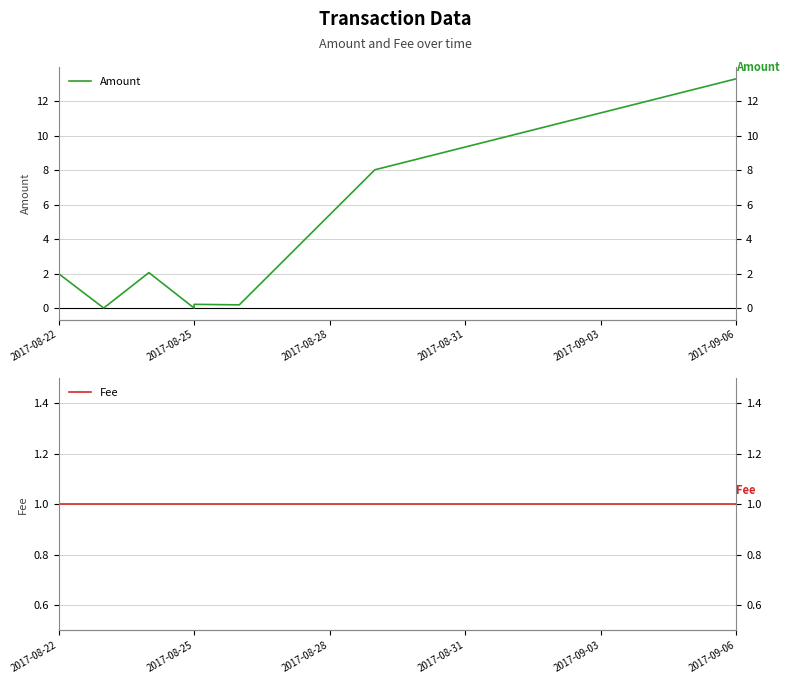

What is the maximum value shown in the chart?

13.3